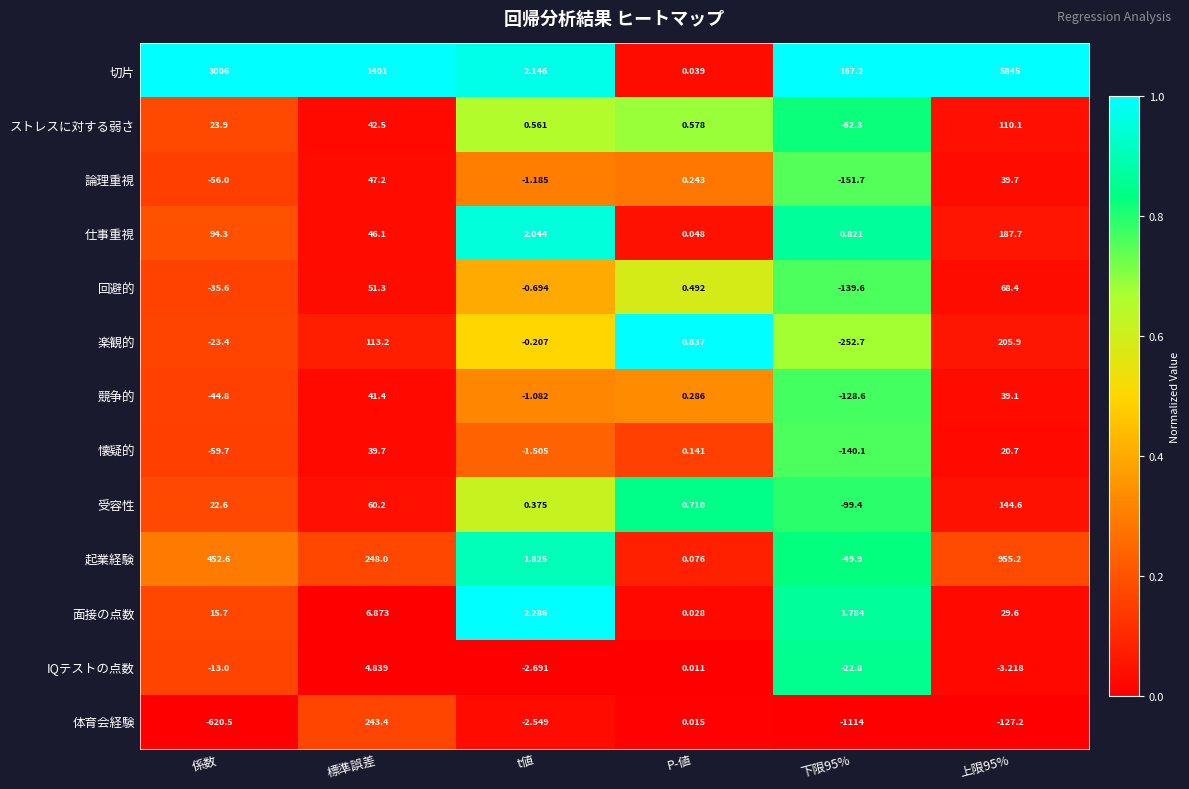

Where is 起業経験 nearest to the value 452?

係数